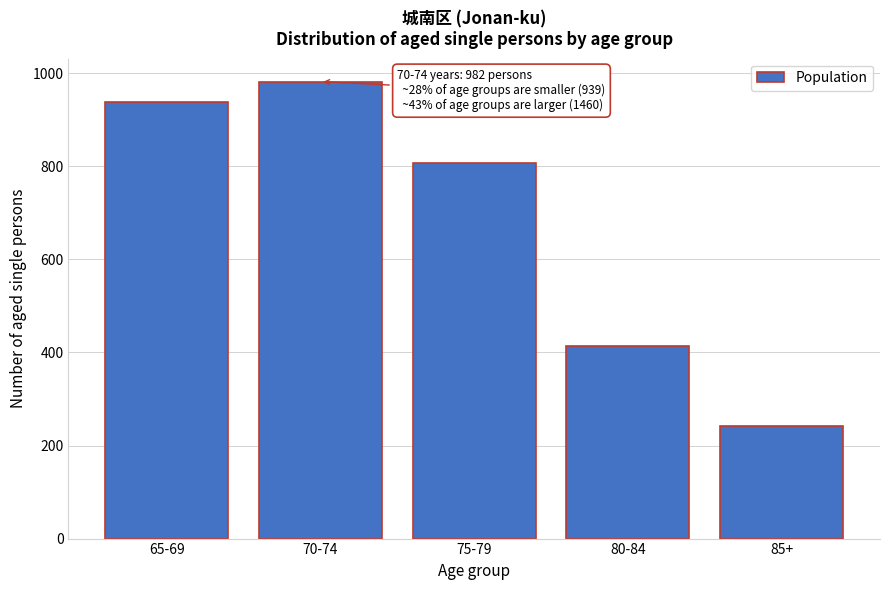

Reading left to right, what are all the values shown in this chart?

65-69=939	70-74=982	75-79=806	80-84=413	85+=241